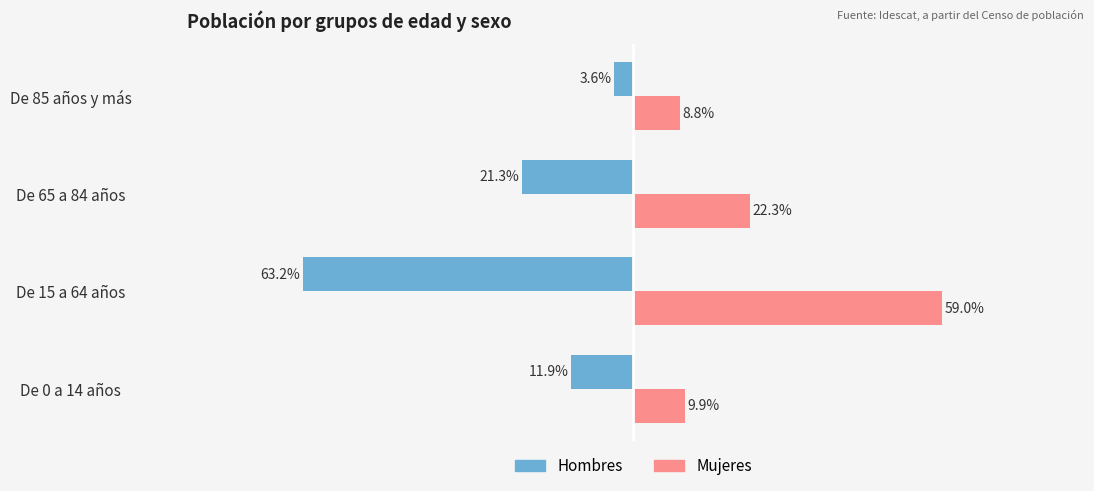

Which label corresponds to the smallest value in the chart?

De 15 a 64 años